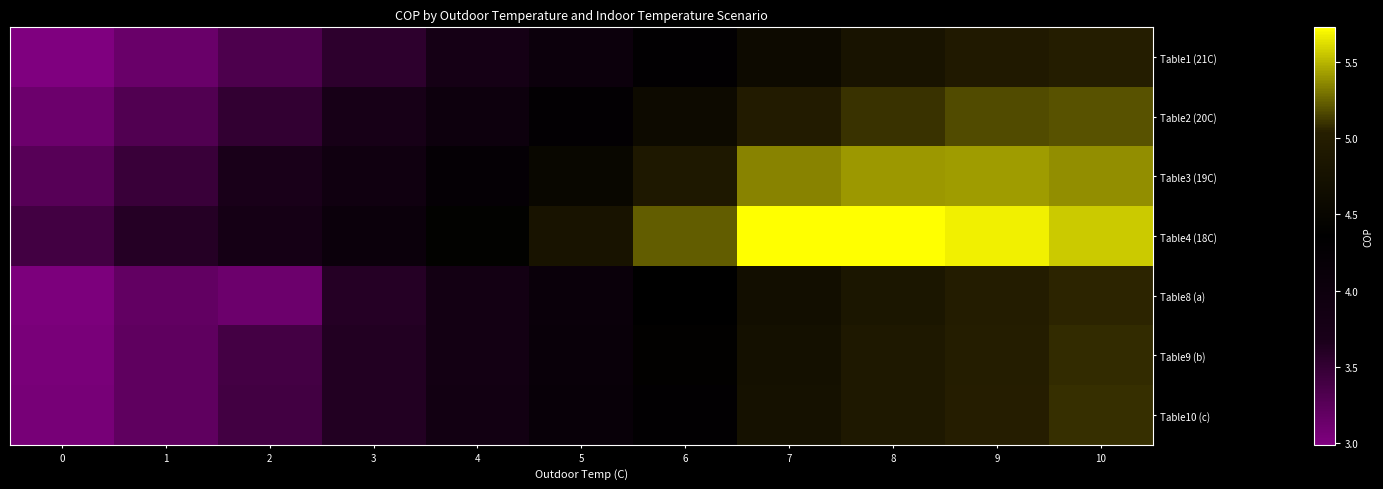

At which category is the sum across all series the highest?

10